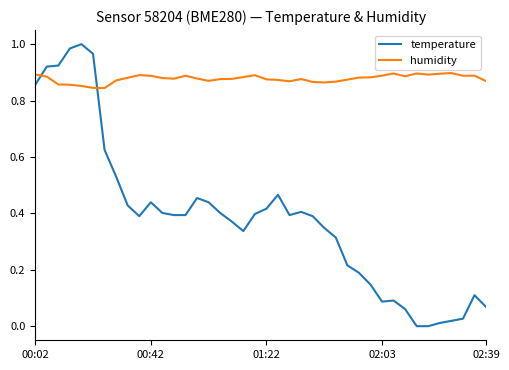

Which series has the largest total across all categories?

humidity